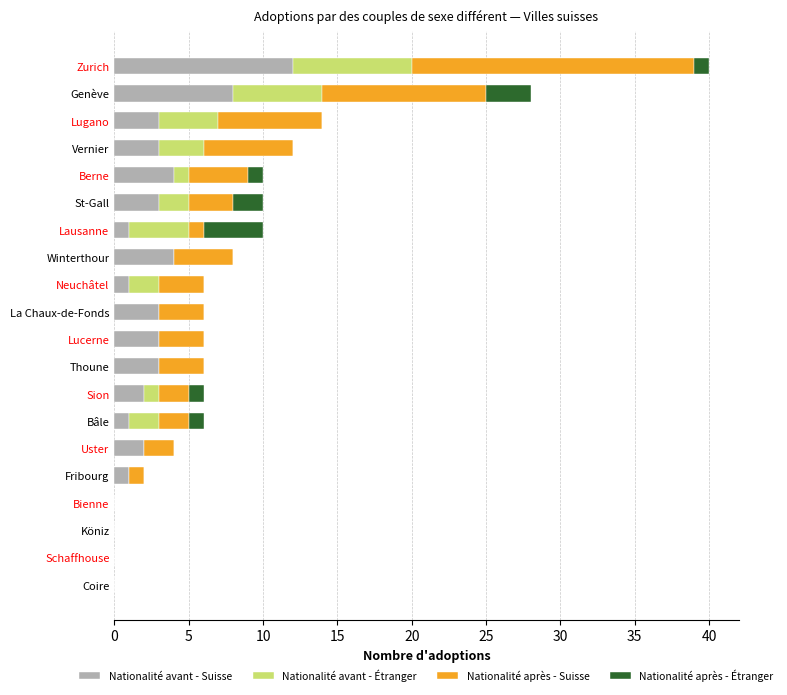

The value of Nationalité avant - Suisse at Winterthour is 2. True or false?

False